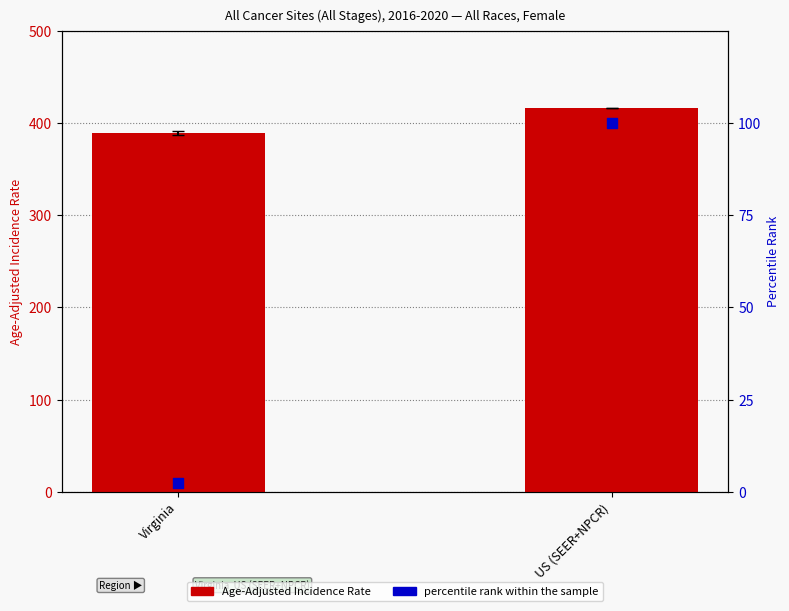

What are all the series names shown in the legend?

Age-Adjusted Incidence Rate, percentile rank within the sample